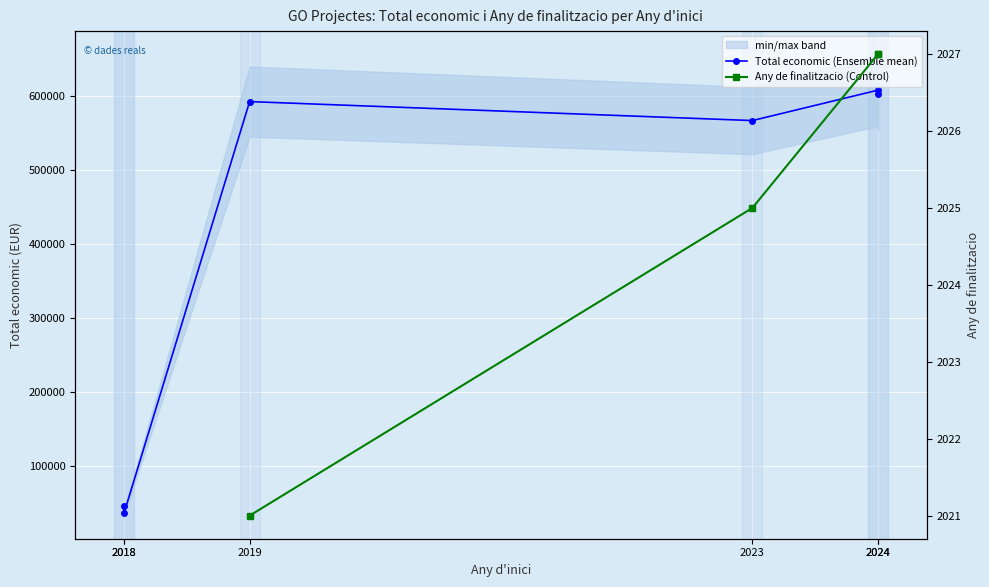

What is the value of the Any de finalitzacio point at the 6th from the left?

2027.0